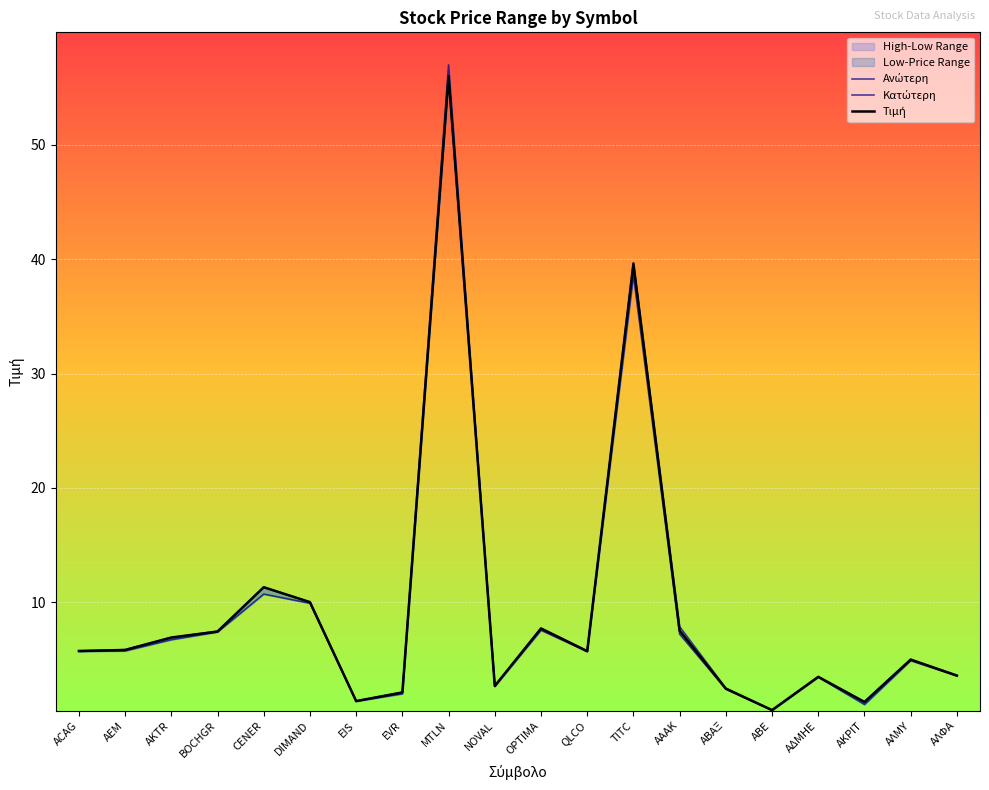

What is the difference between the Τιμή values at QLCO and AKTR?

1.2